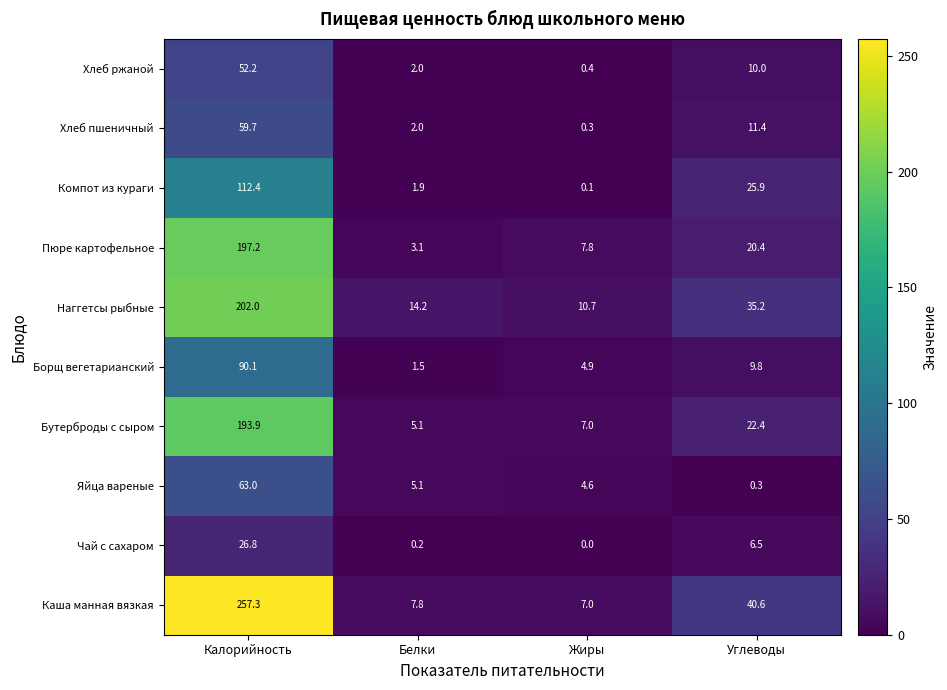

Count the number of categories in the chart.

4